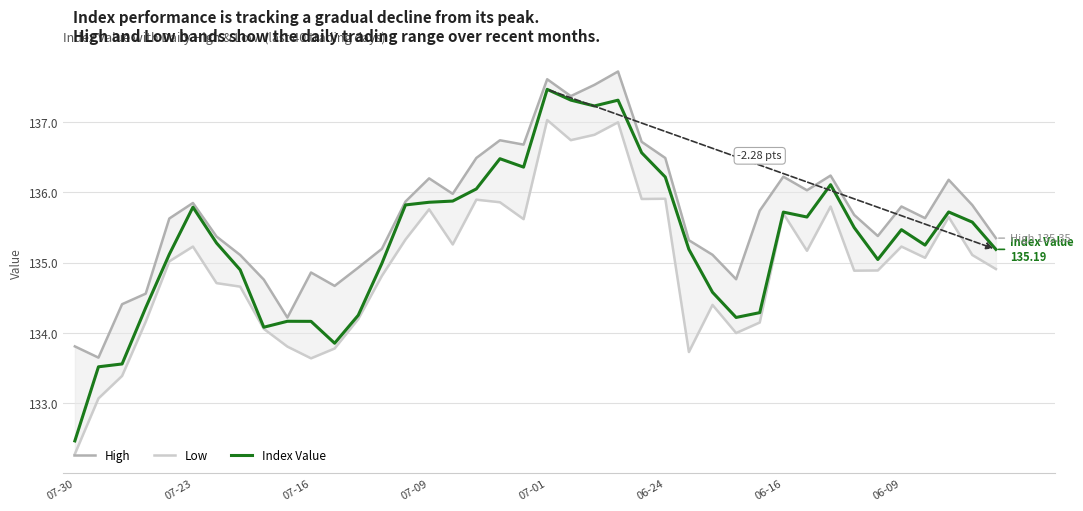

How many data points does each series have?

40